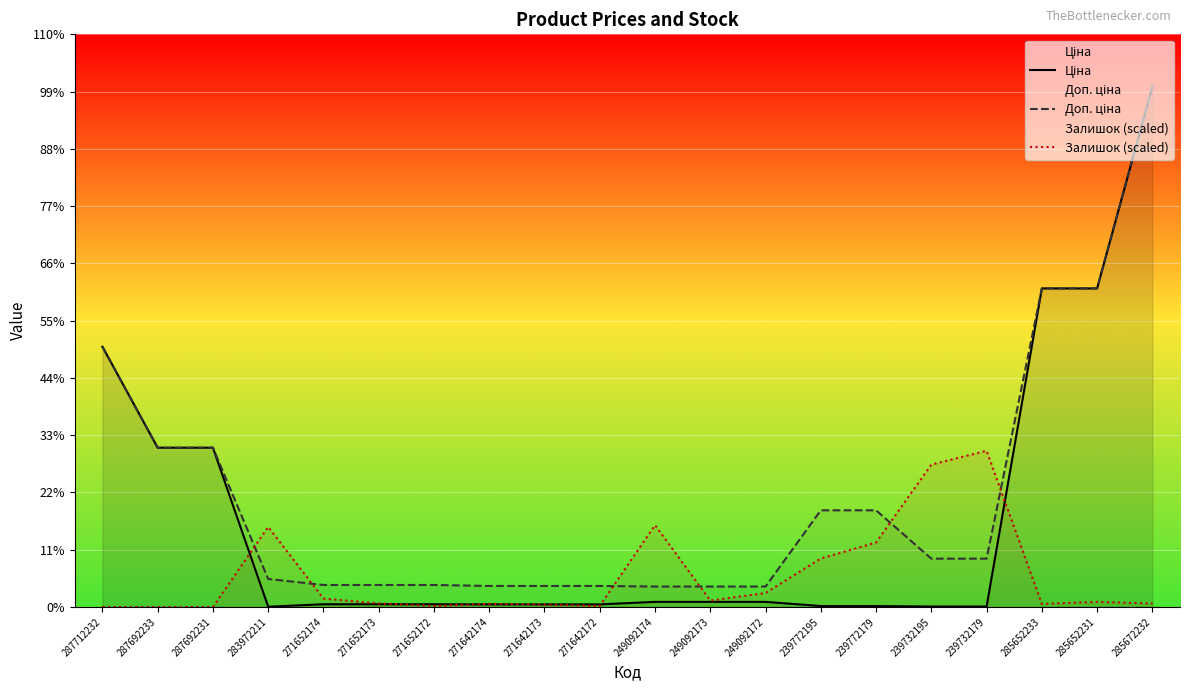

True or false: Доп. ціна has more than 0 points higher than both neighbors.

False